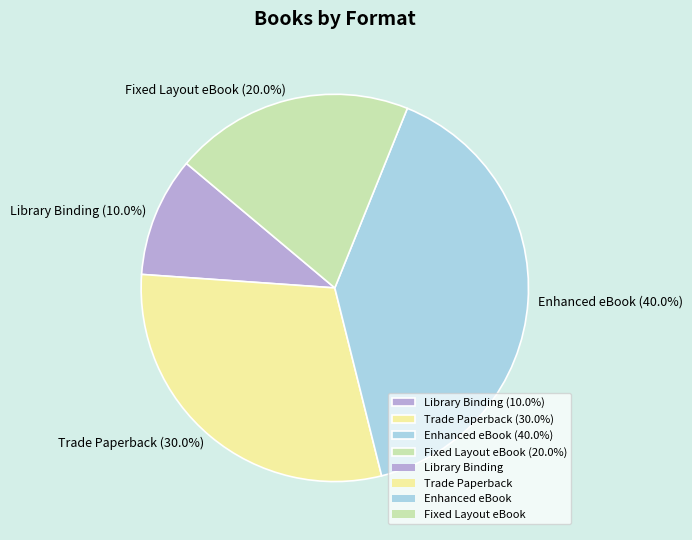

Approximately how many times larger is the value at Fixed Layout eBook (20.0%) compared to Library Binding (10.0%)?

2.0